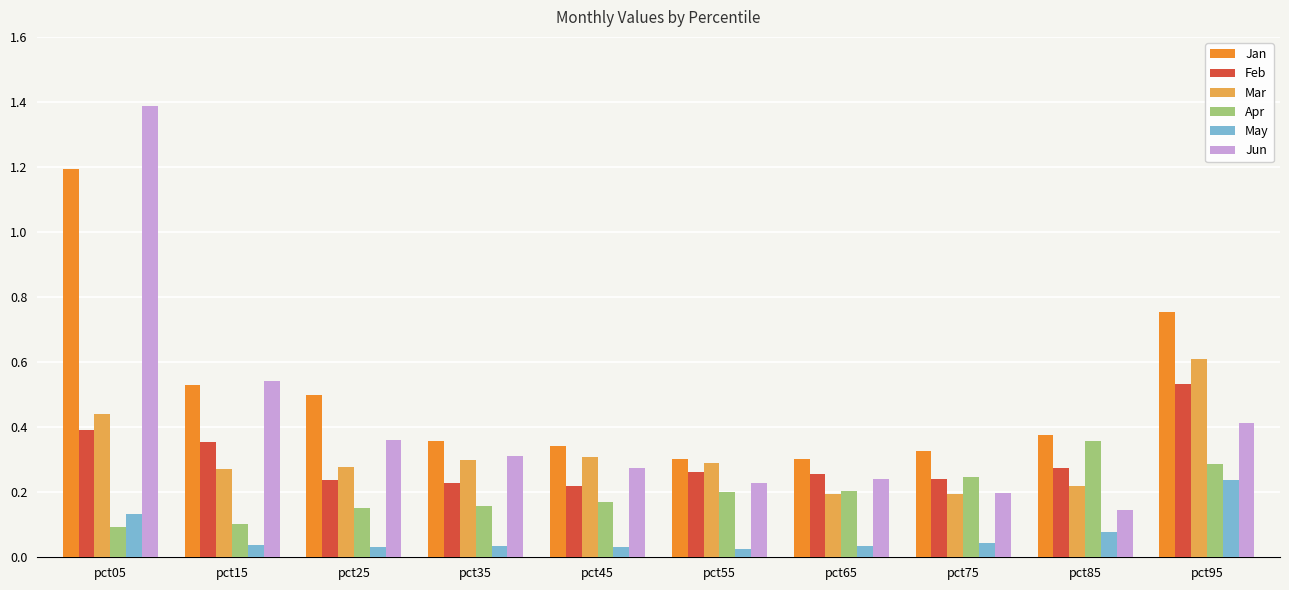

Which series changed the most between pct15 and pct65?

Jun